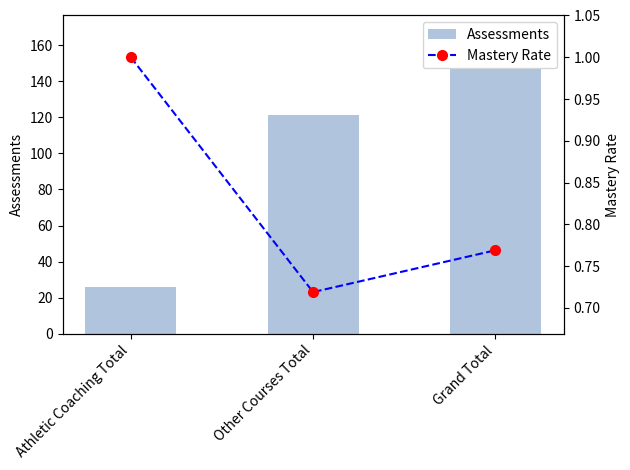

Which series has the largest range (max minus min)?

Assessments